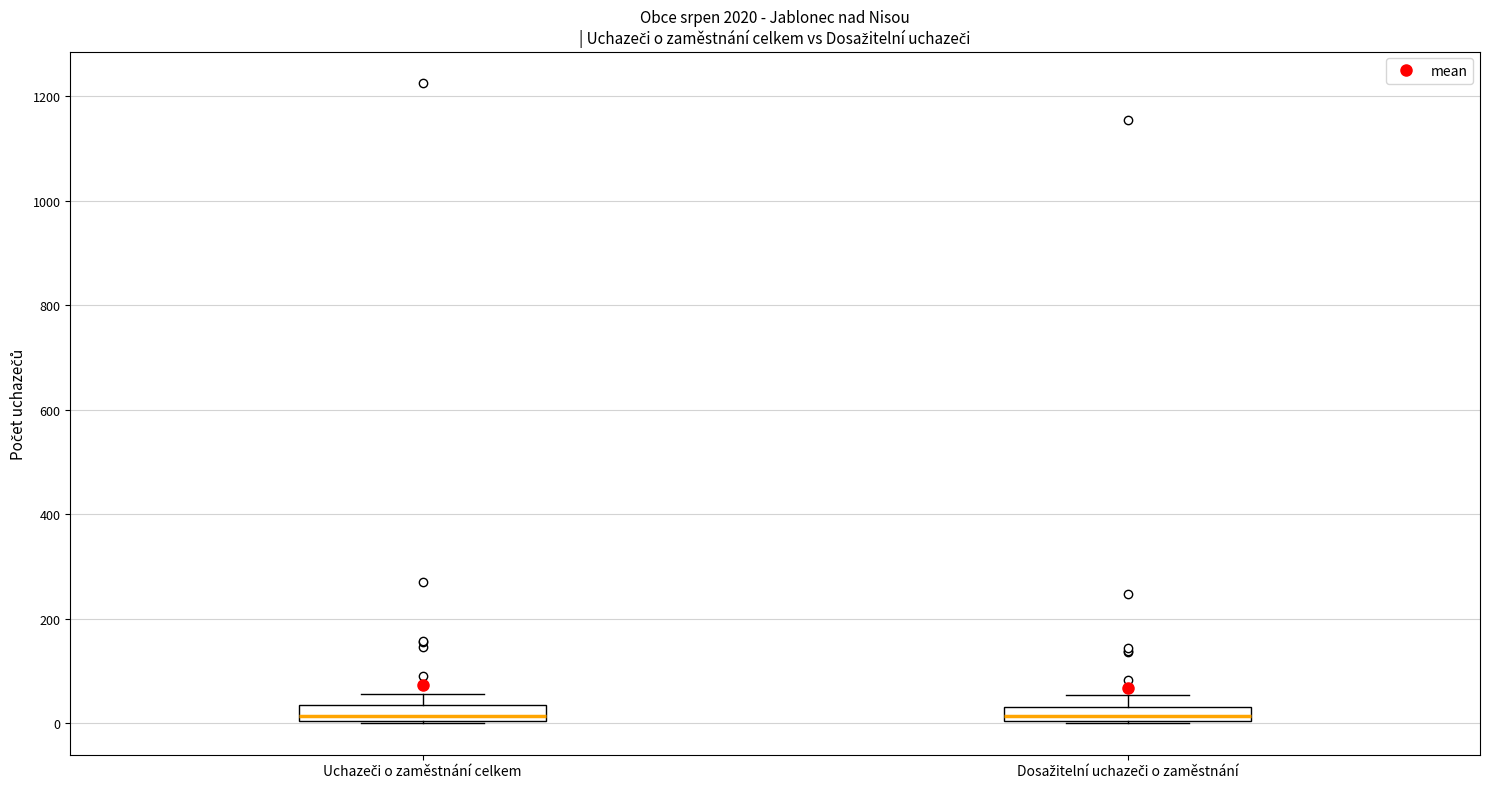

Where is the lower edge of the box for Uchazeči o zaměstnání celkem on the y-axis? The values are not printed on the chart, so give them approximately, as read against the axis.

0